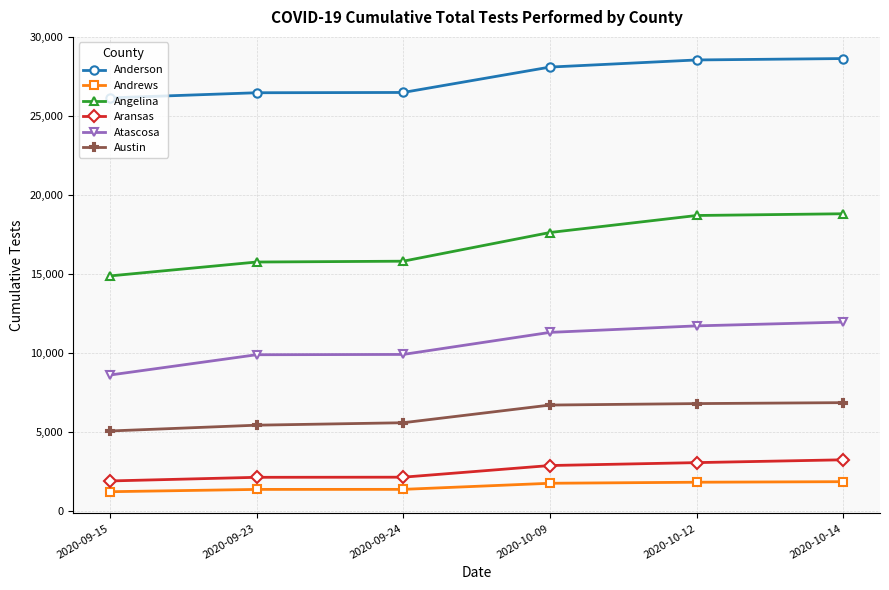

What is the spread (max minus min) of values at 2020-09-15?

24932